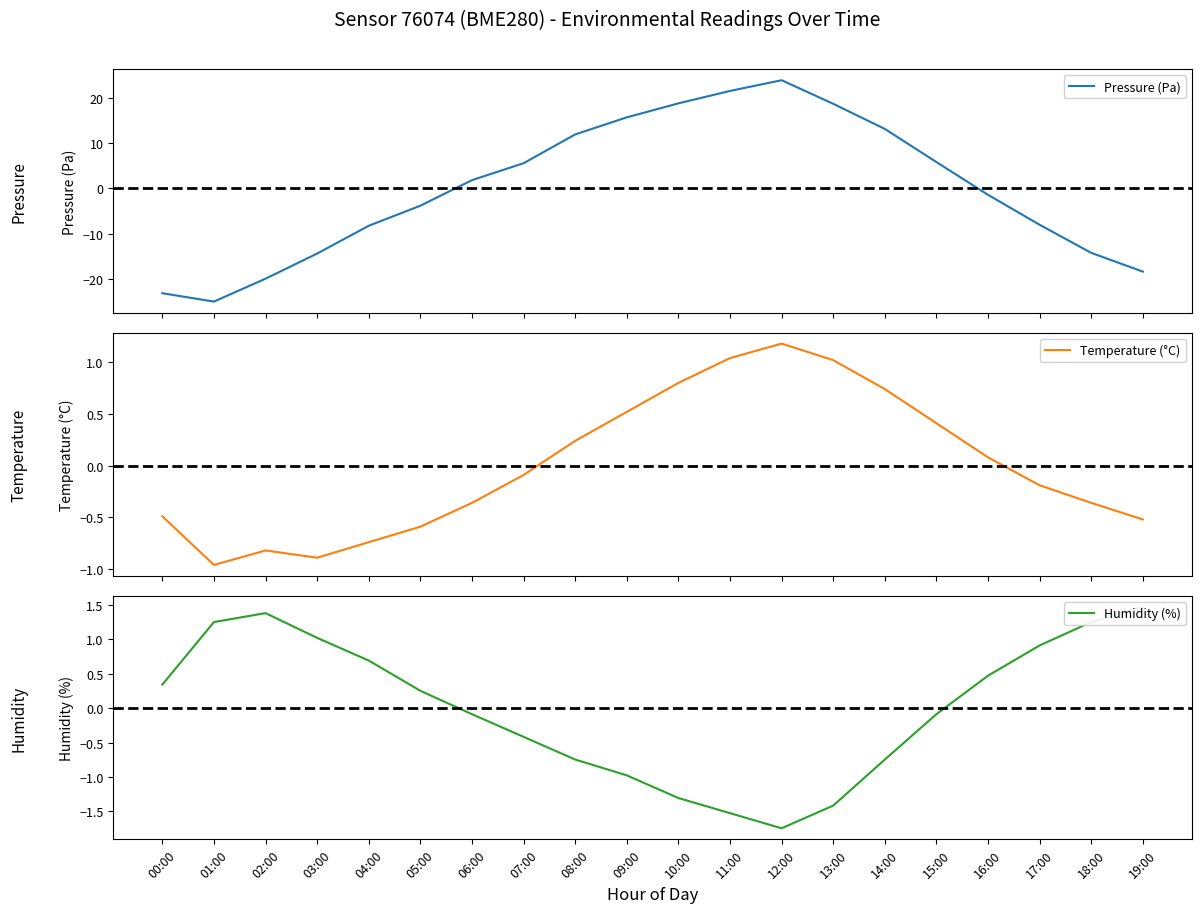

How many lines are shown in the chart?

3